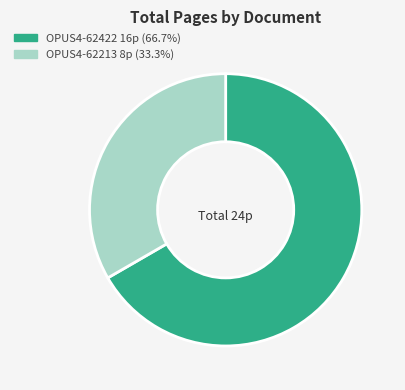

Which slice is the smallest?

OPUS4-62213